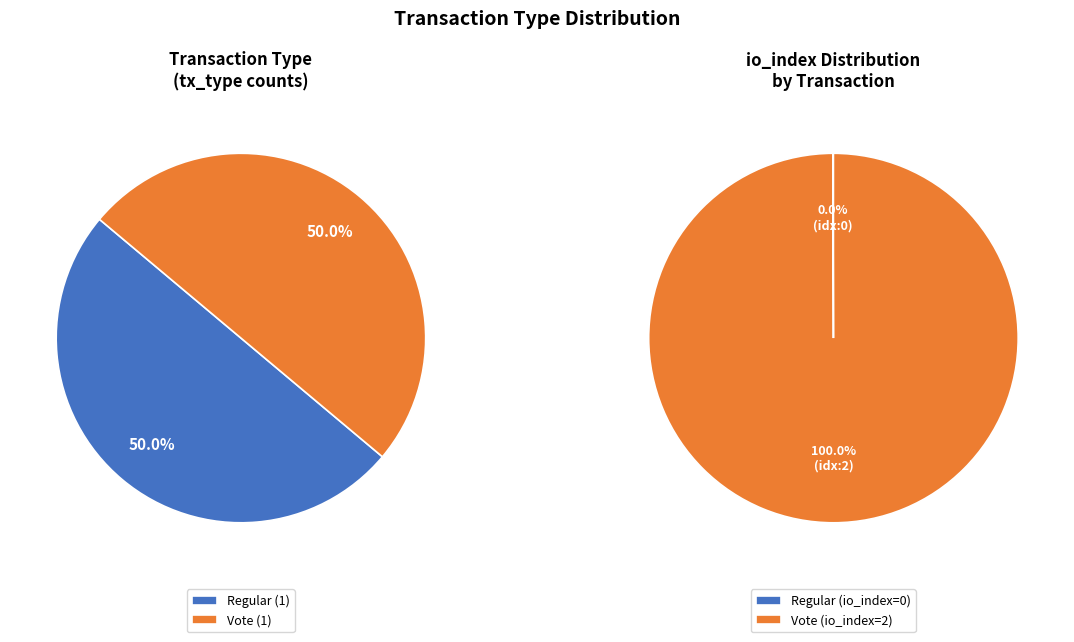

Is there any slice that represents more than half of the pie?

No